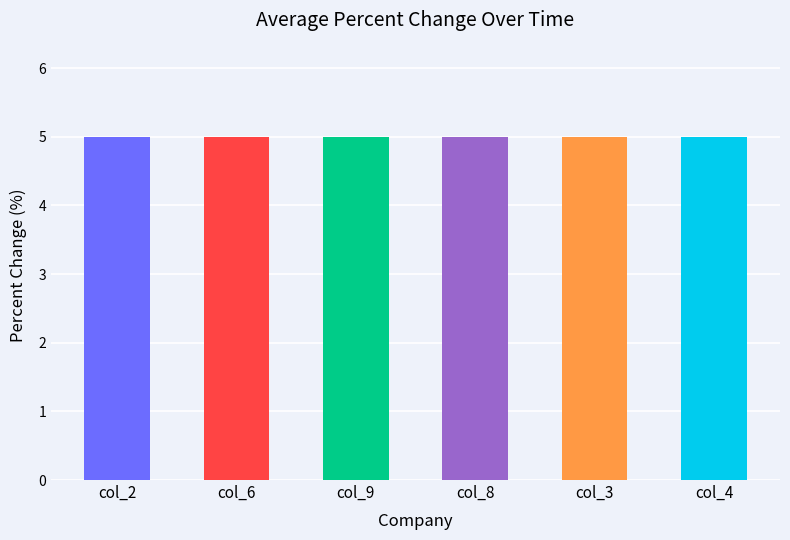

How many distinct data groups are displayed?

6